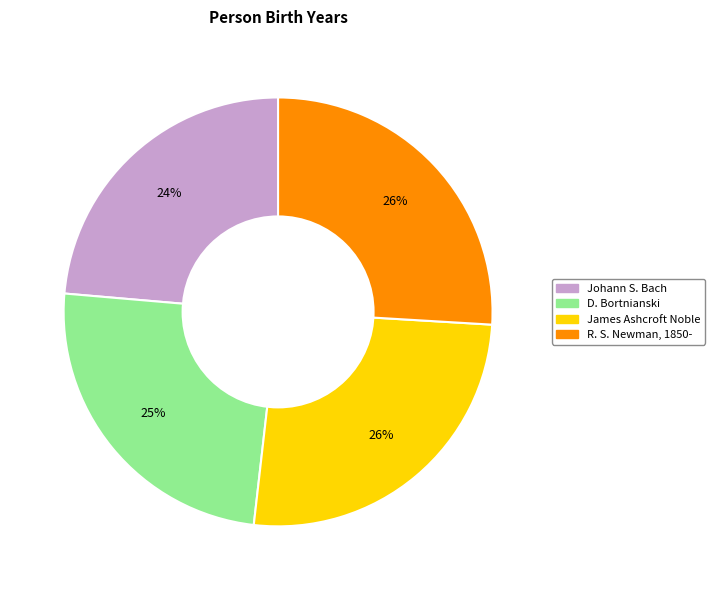

To the nearest percent, what is the average slice percentage?

25%